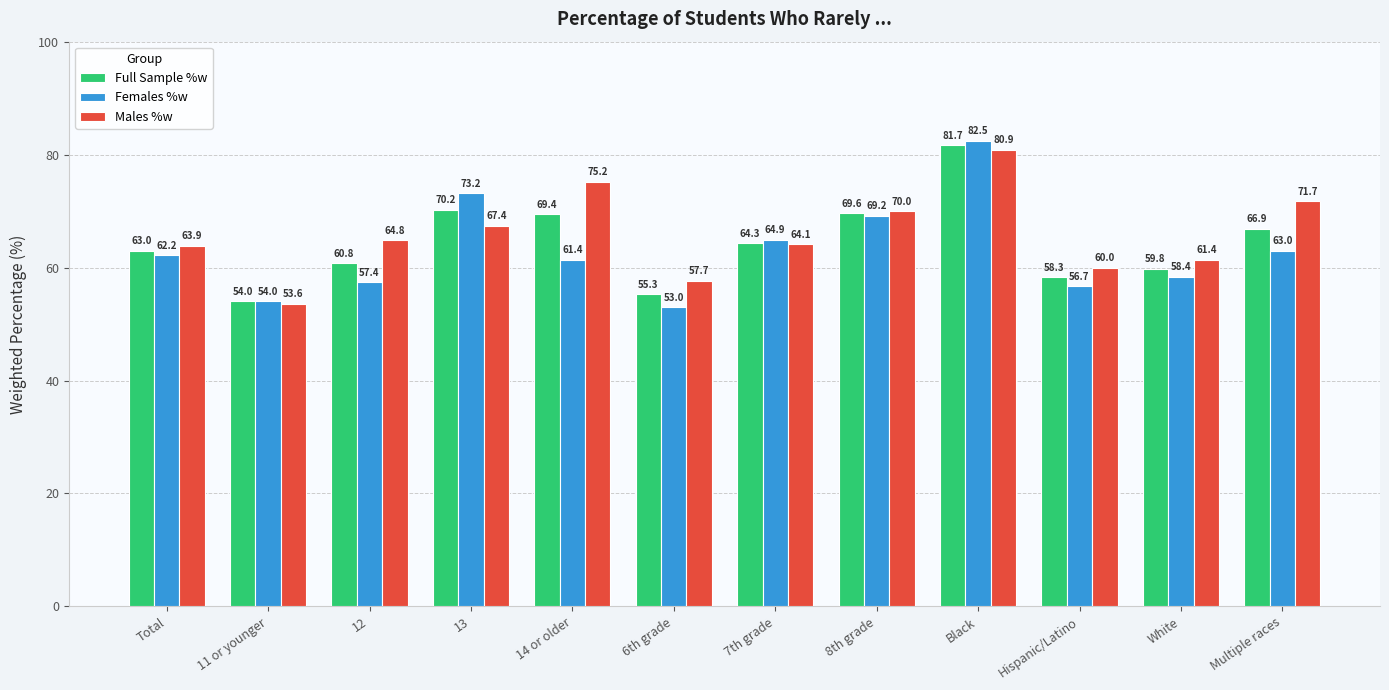

At how many categories does at least one series exceed 56?

11